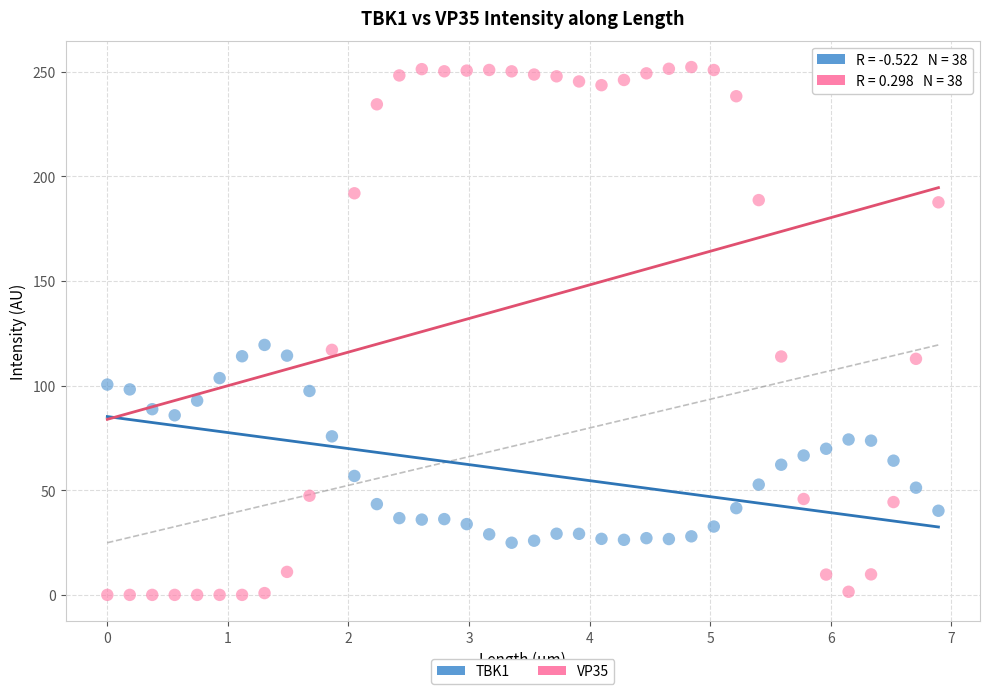

Across all data points, what is the range of Y values (max minus min)?

252.2